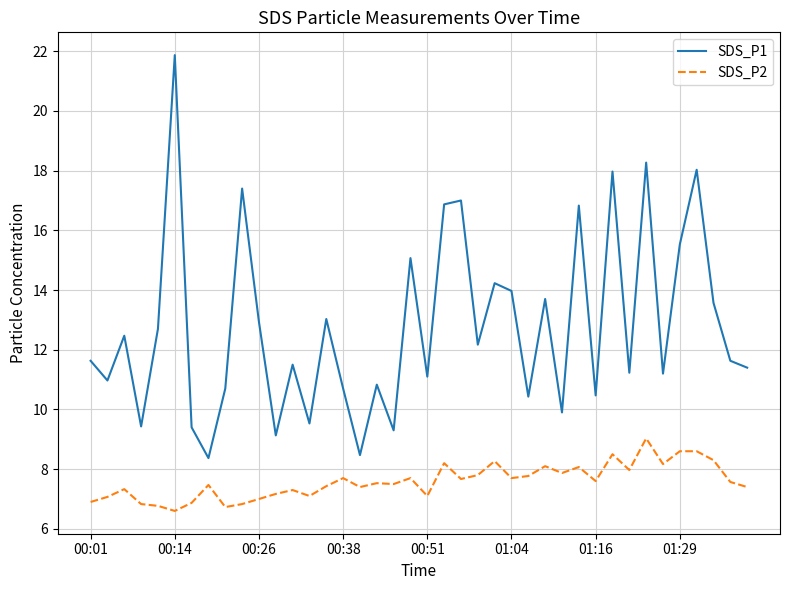

Which series has the largest total across all categories?

SDS_P1